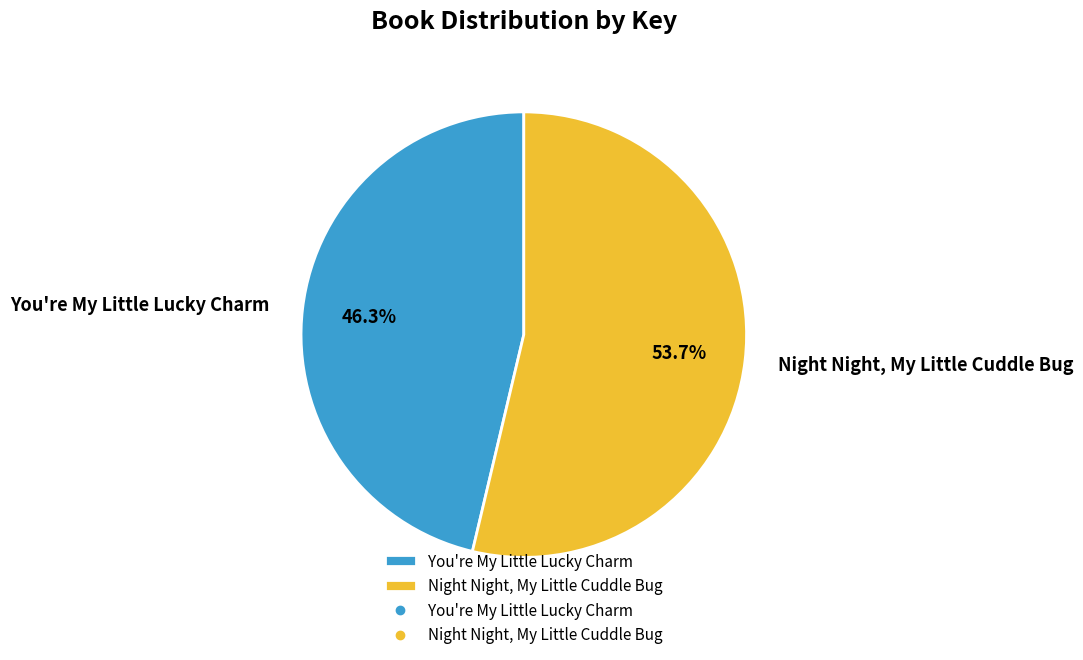

To the nearest percent, what is the difference between the You're My Little Lucky Charm and Night Night, My Little Cuddle Bug slice percentages?

7%